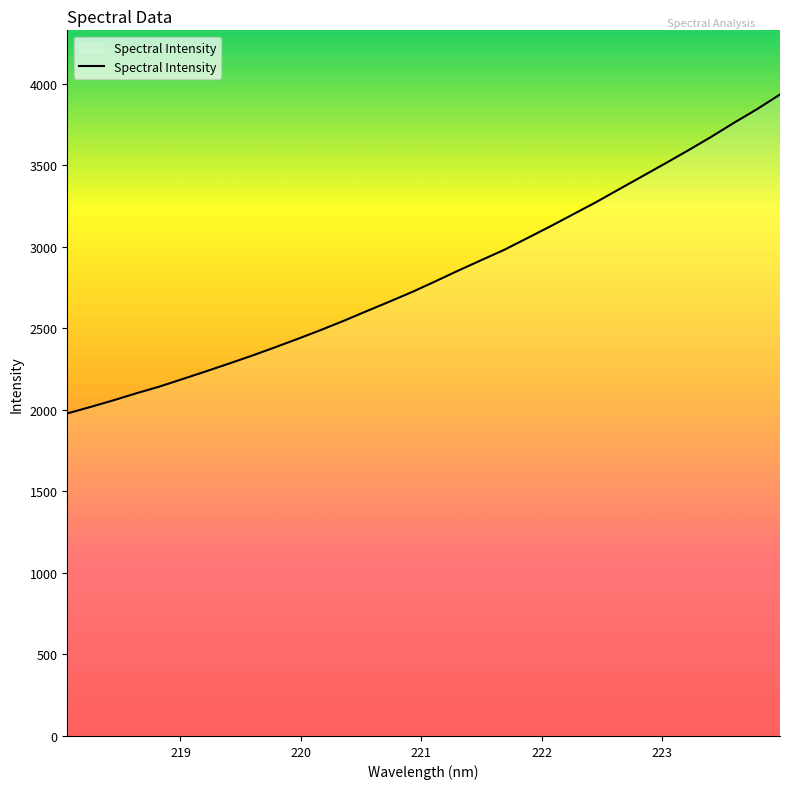

What is the maximum value shown in the chart?

3935.3